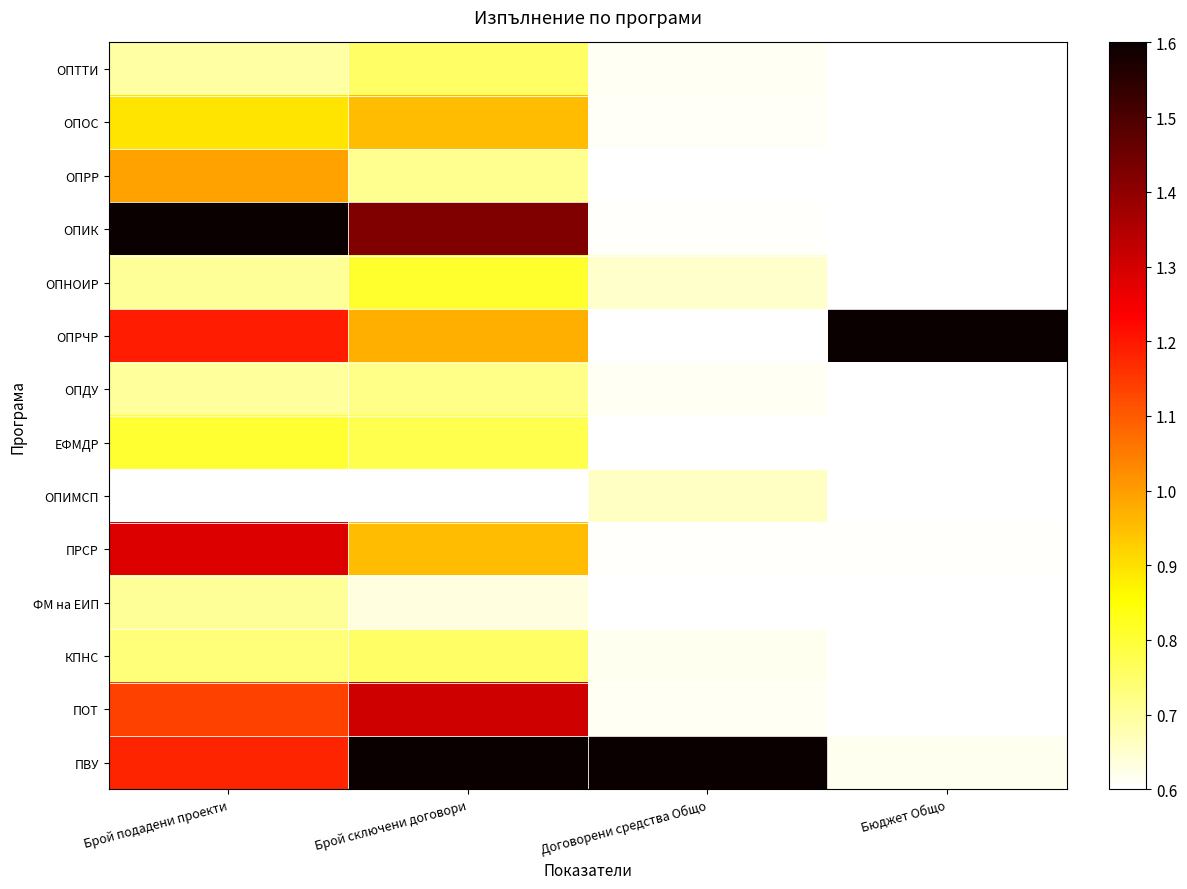

What is the total value across all series at Брой подадени проекти?

13.2